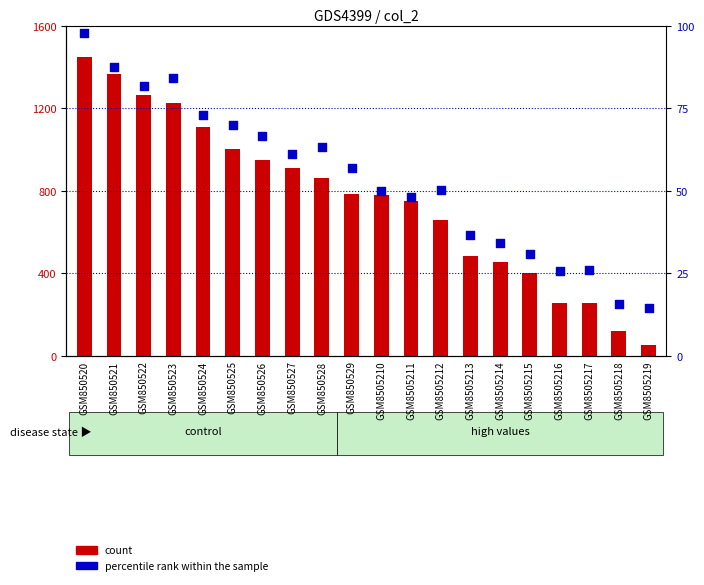

Which series reaches the maximum Y coordinate?

count